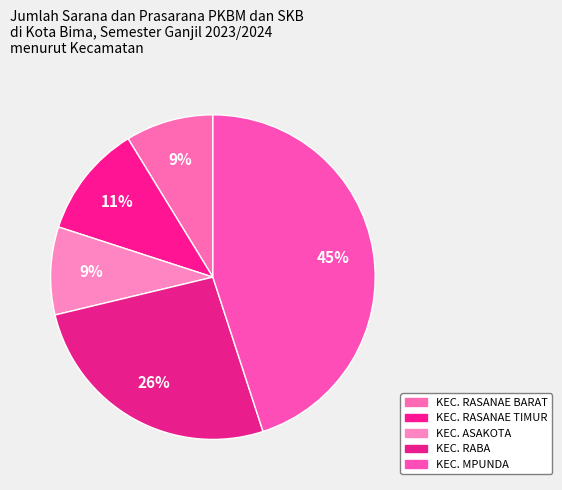

Does KEC. MPUNDA represent more than half of the total?

No